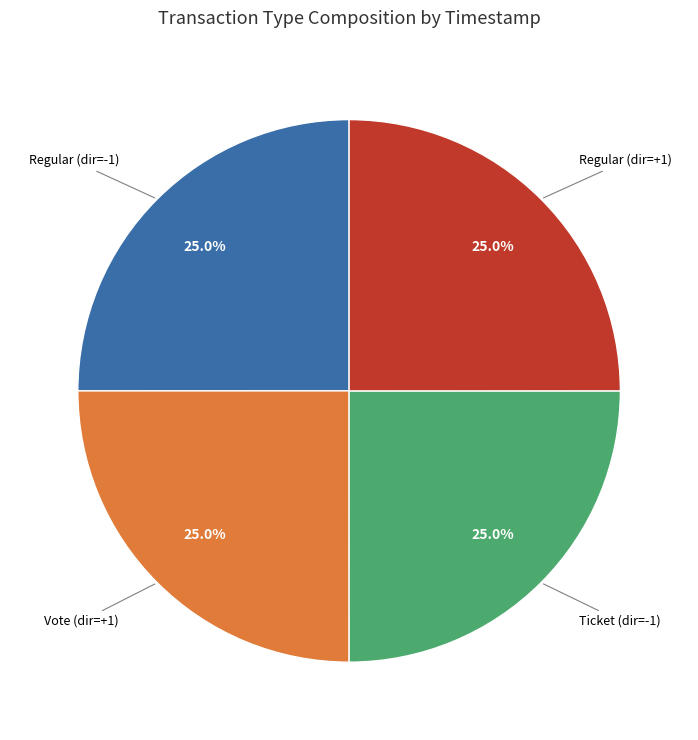

How many segments does this pie chart have?

4